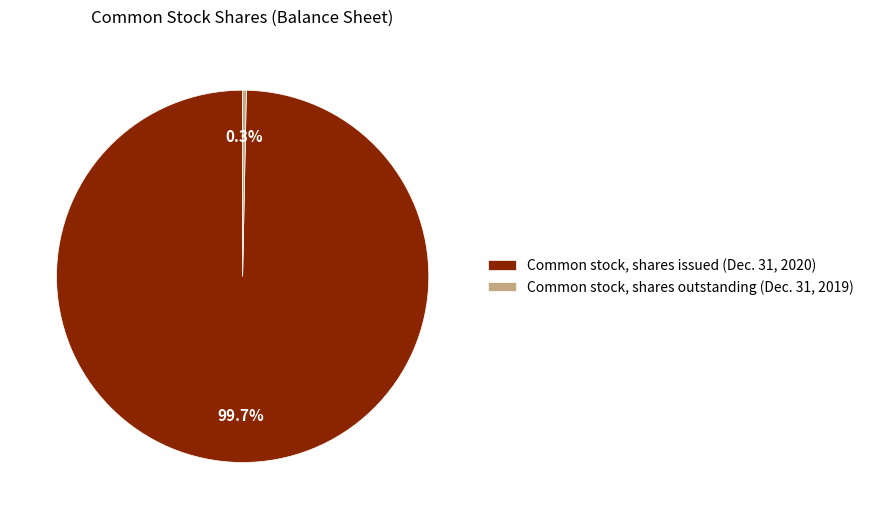

True or false: Common stock, shares outstanding (Dec. 31, 2019) accounts for 0% of the total.

True